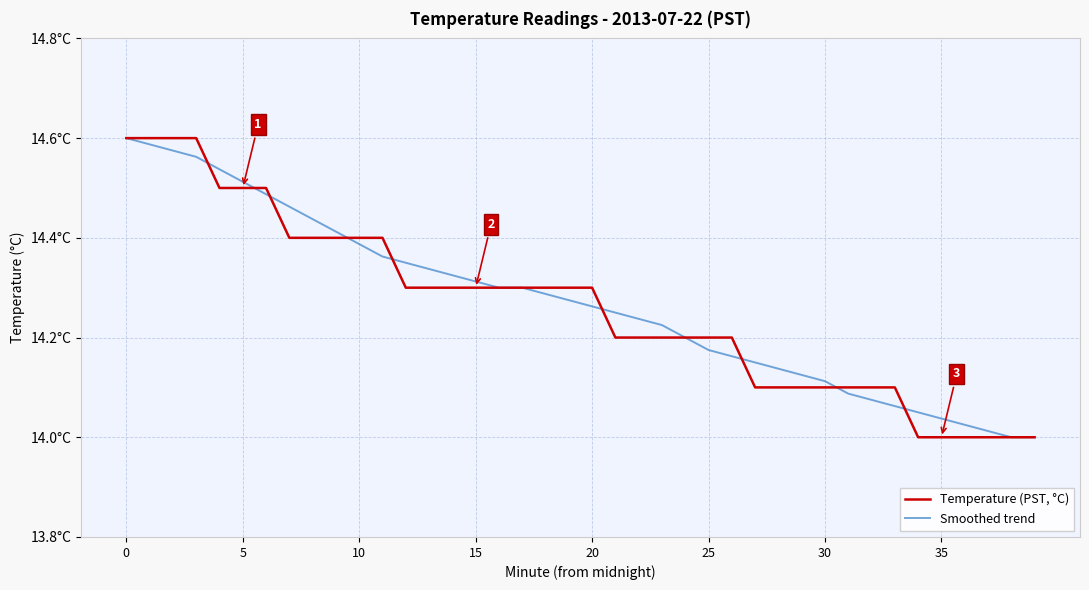

Does the chart have visible grid lines?

Yes